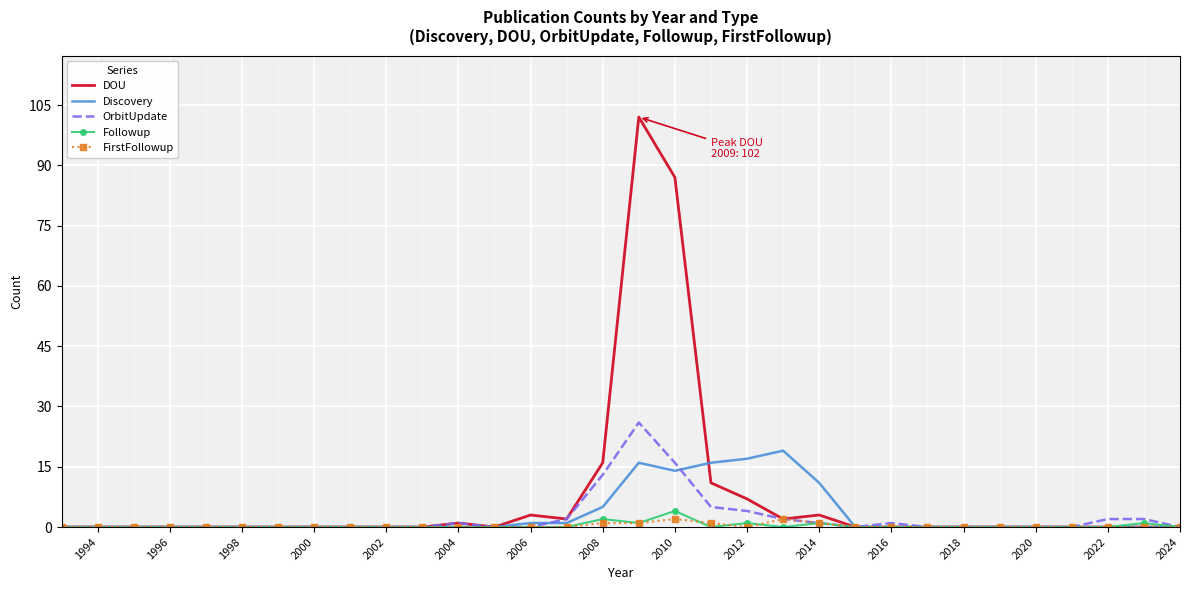

At how many categories does at least one series exceed 101?

1